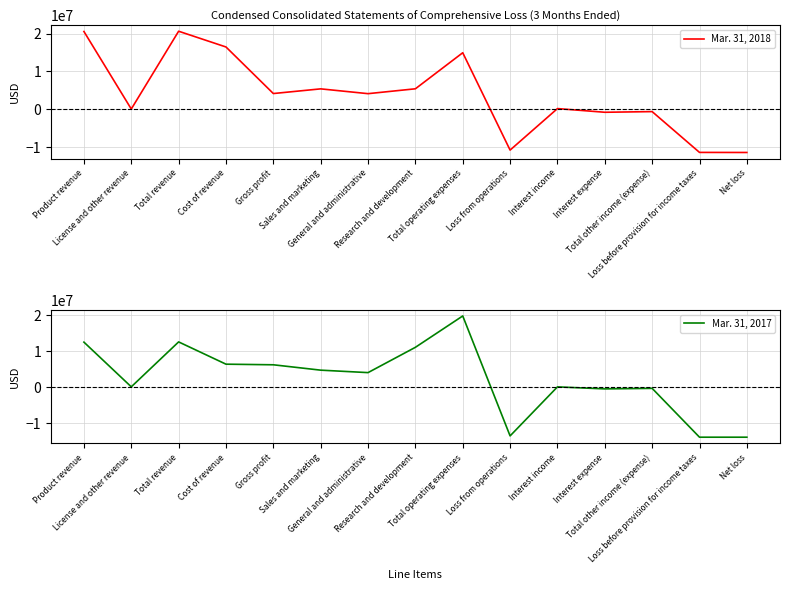

Does the chart display data point markers on the line(s)?

No